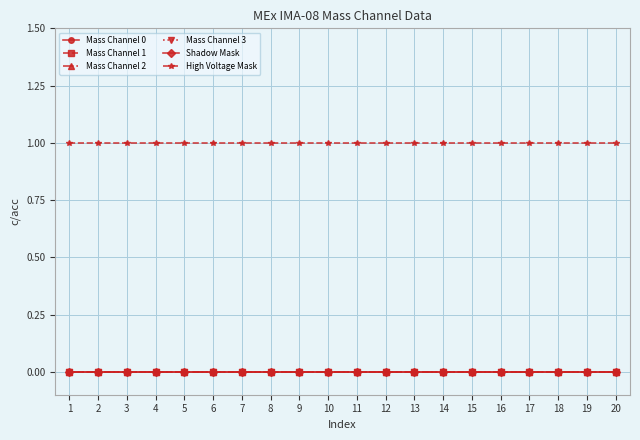

Is this an area chart (filled region under the line)?

No